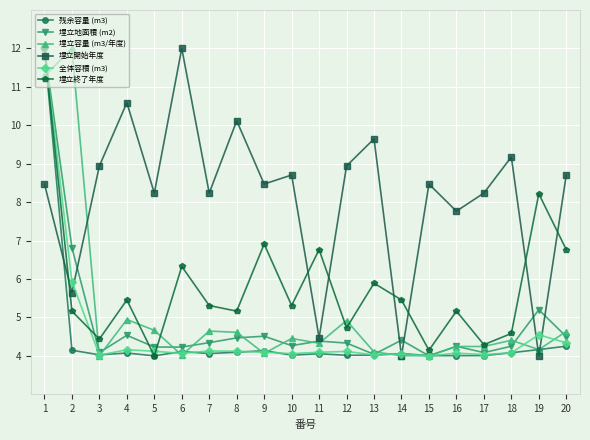

At which category does 埋立地面積 (m2) reach its first local peak?

4